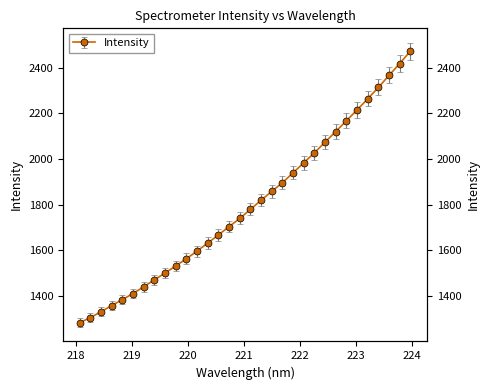

Rank the categories by value from highest to lowest.

223.9802, 223.7895, 223.5987, 223.408, 223.2172, 223.0264, 222.8355, 222.6447, 222.4538, 222.263, 222.0721, 221.8812, 221.6902, 221.4993, 221.3083, 221.1174, 220.9264, 220.7354, 220.5444, 220.3533, 220.1623, 219.9712, 219.7801, 219.589, 219.3979, 219.2067, 219.0156, 218.8244, 218.6332, 218.442, 218.2508, 218.0596